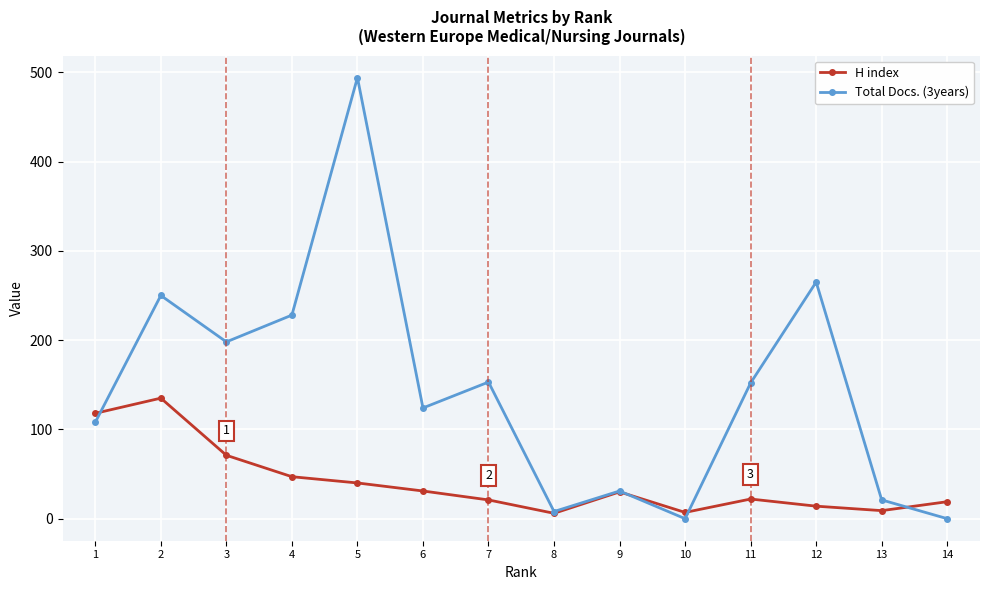

What is the approximate value of H index at 7, to the nearest 5?

20